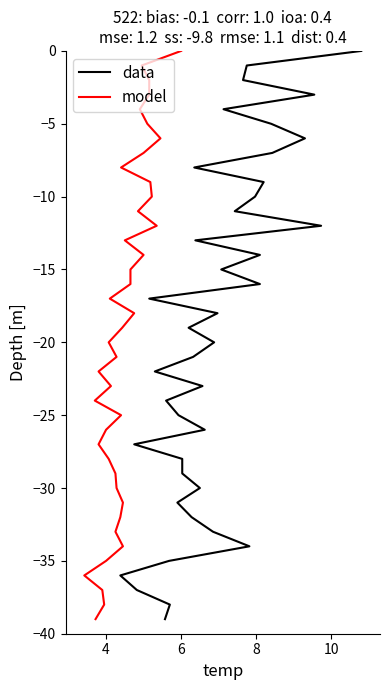

How many lines are shown in the chart?

2